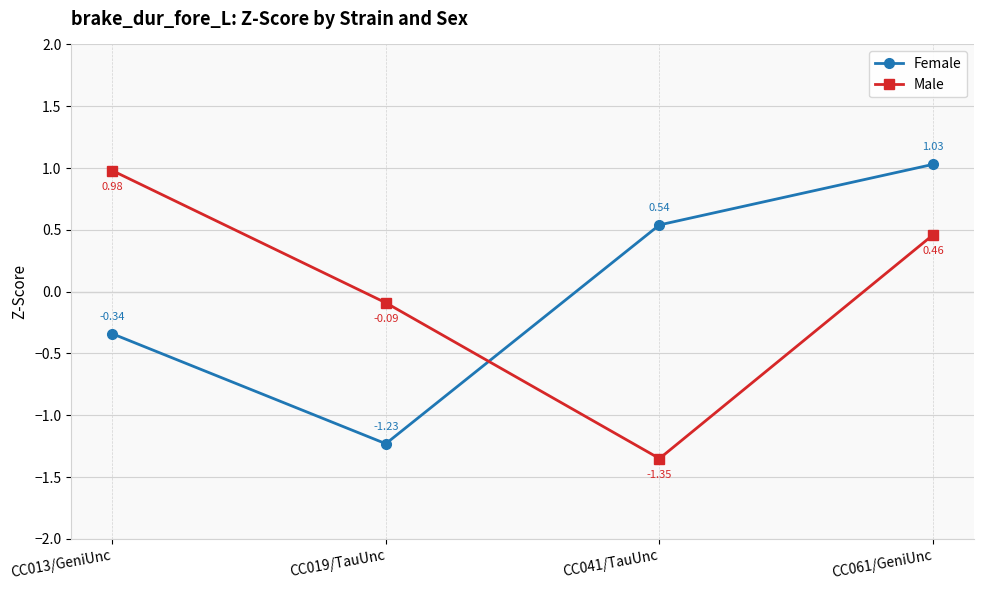

How many values in the Female series exceed 0?

2